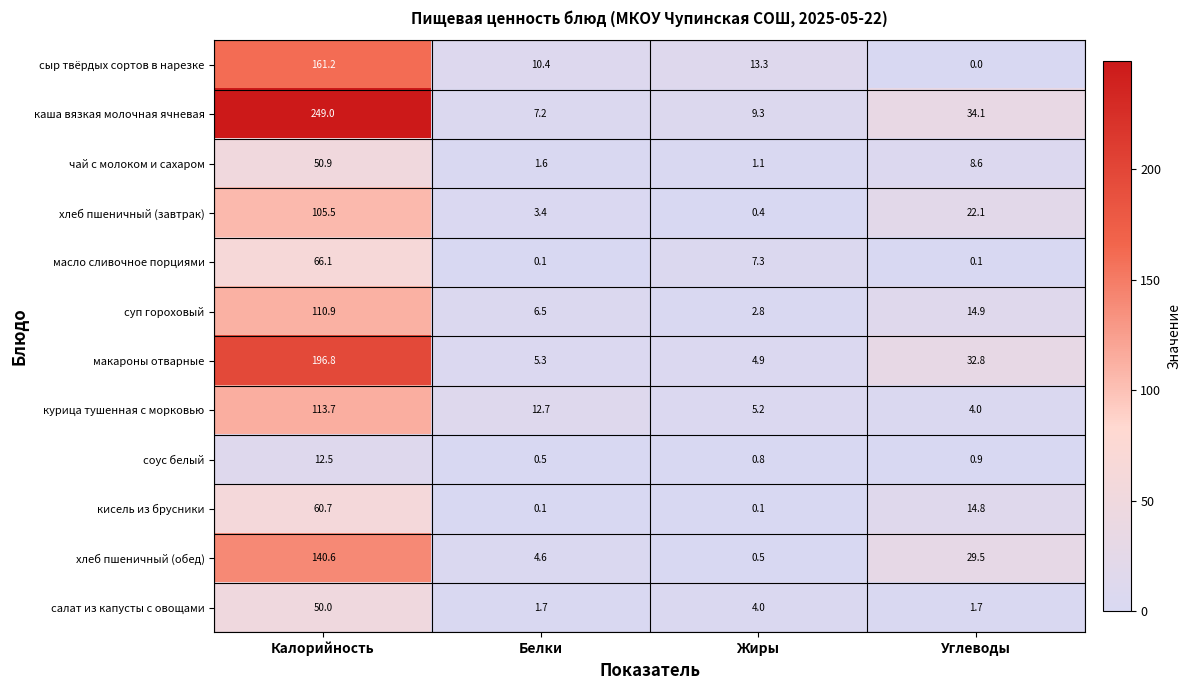

At which label does чай с молоком и сахаром first exceed 8?

Калорийность